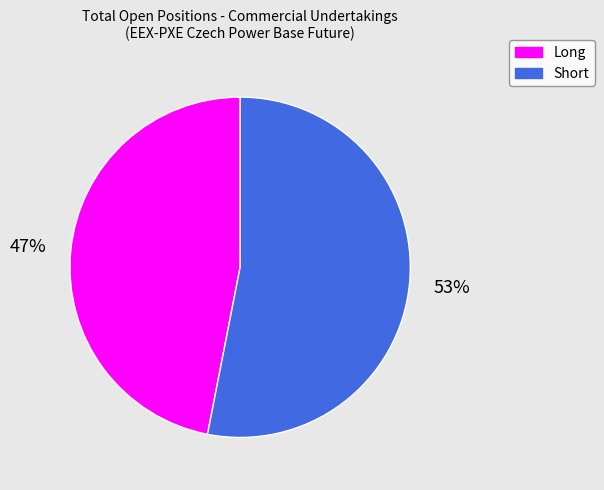

What percentage is the Long slice, to the nearest percent?

47%